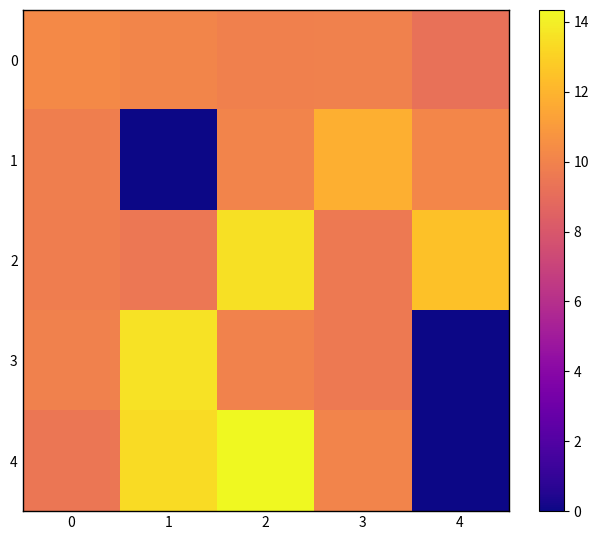

What is the spread (max minus min) of values at 4?

12.4